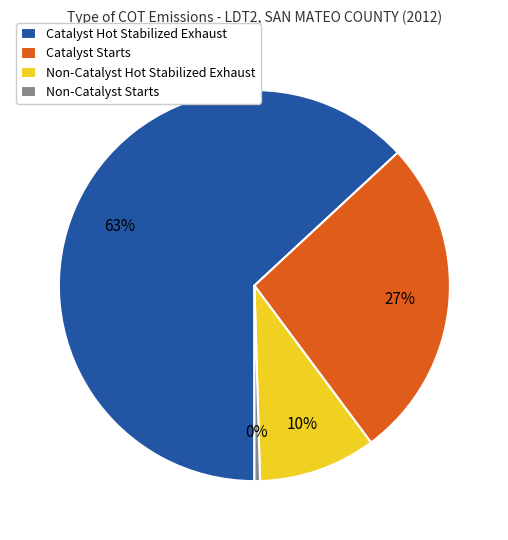

Is the sum of Non-Catalyst Starts and Catalyst Starts greater than half?

No